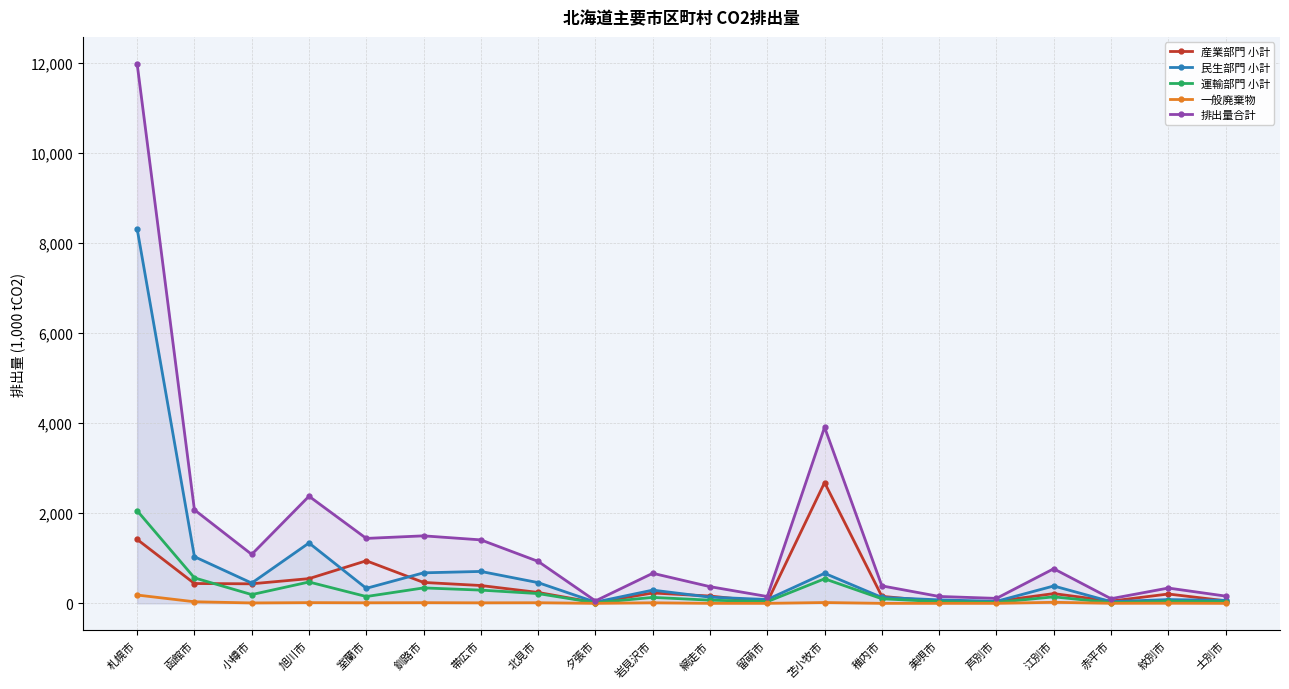

At which label does 排出量合計 first exceed 768?

札幌市